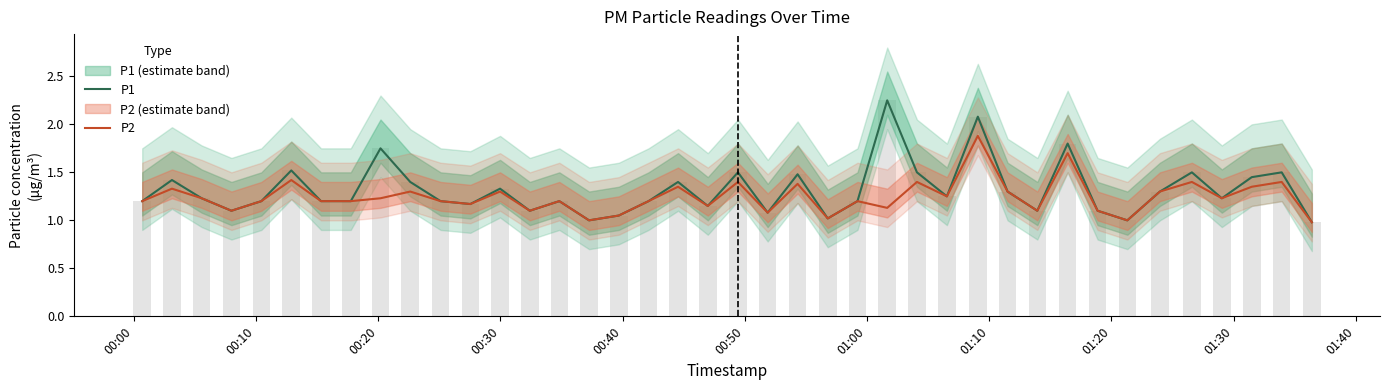

How many groups of bars are there?

40